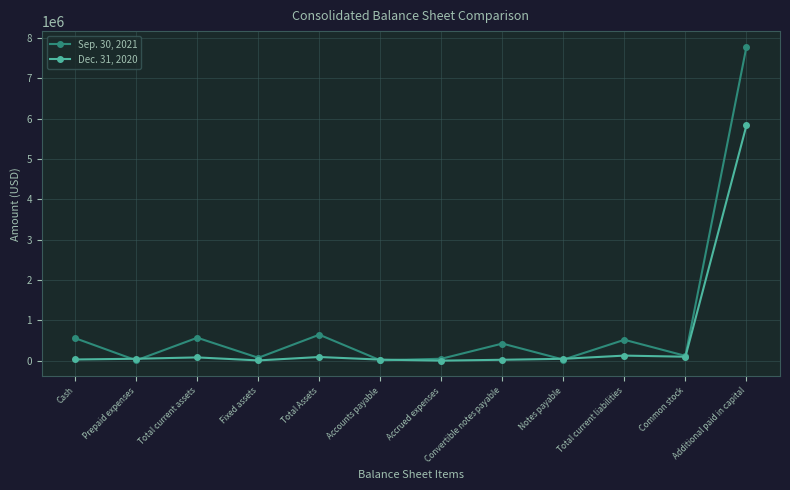

What are all the series names shown in the legend?

Sep. 30, 2021, Dec. 31, 2020